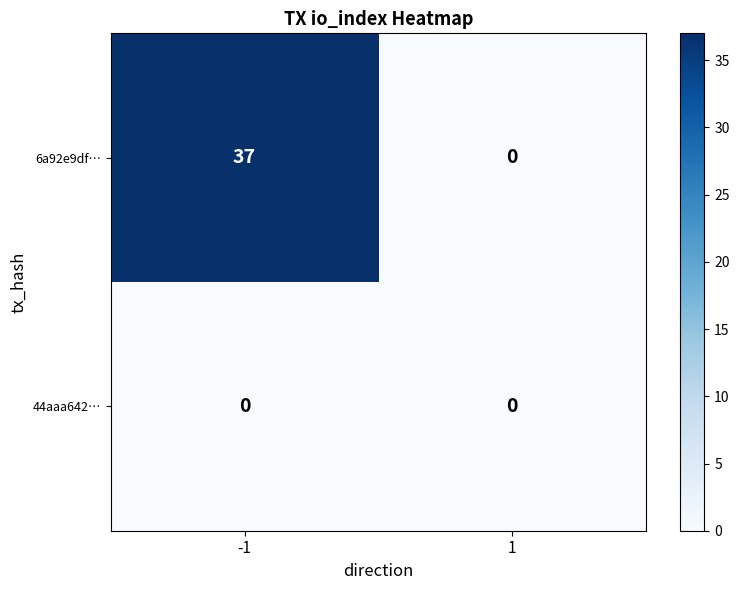

What is the difference between the 6a92e9df… values at 1 and -1?

37